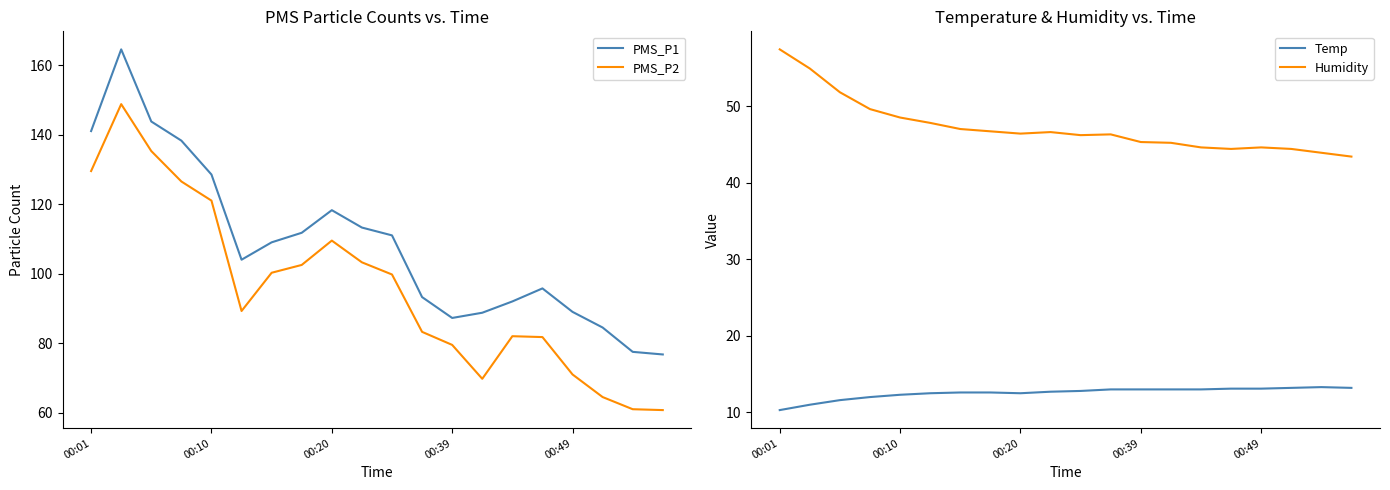

What is the lowest value of the PMS_P2 series?

60.8